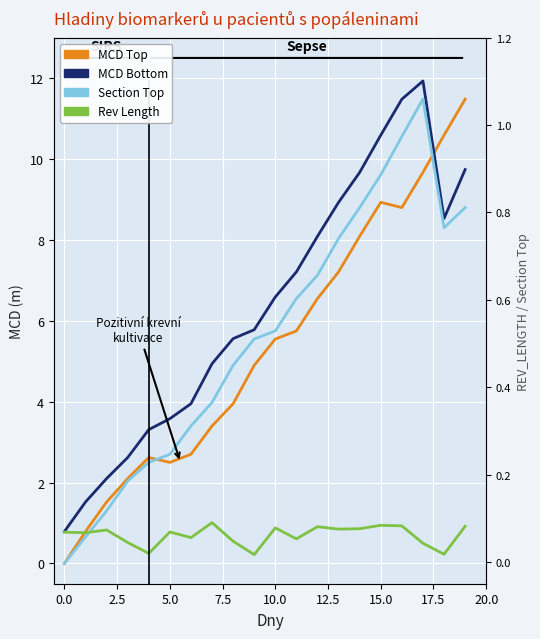

The value of MCD_BOTTOM at 10 is 8.9. True or false?

False